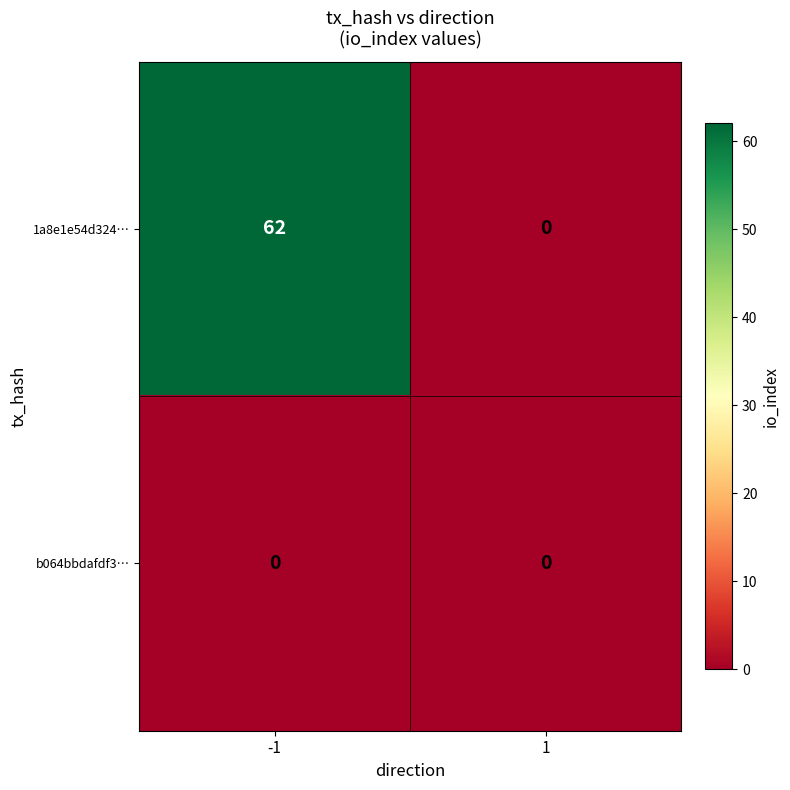

The value of b064bbdafdf3… at 1 is 0. True or false?

True